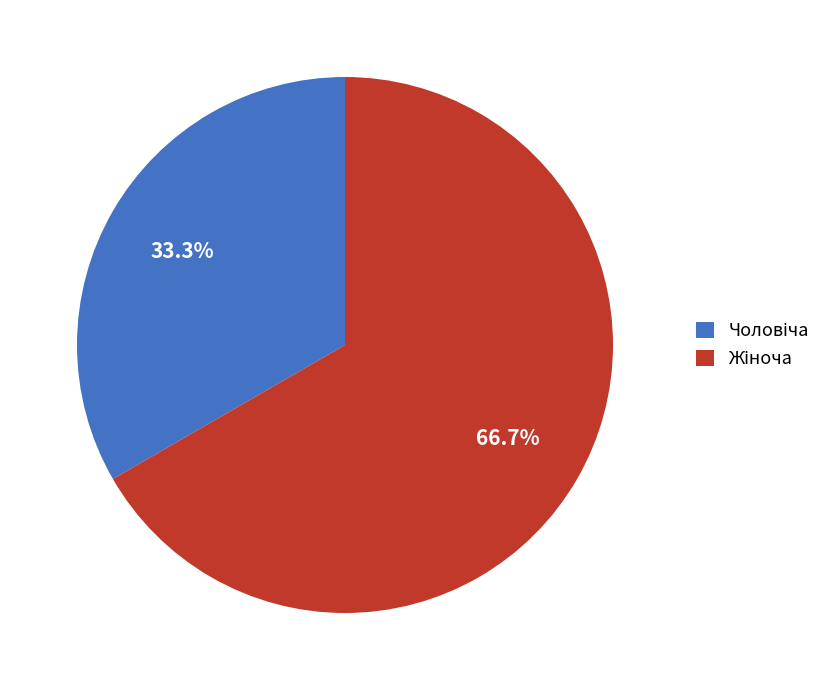

Does any single category account for the majority?

Yes